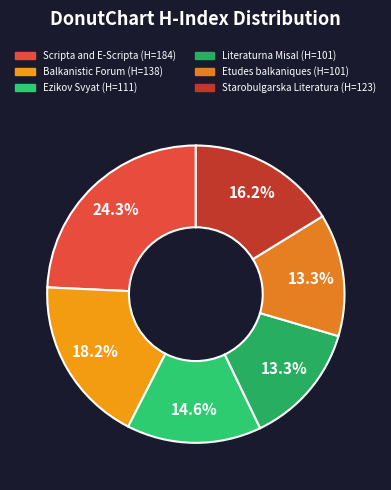

Count the number of slices in the pie.

6